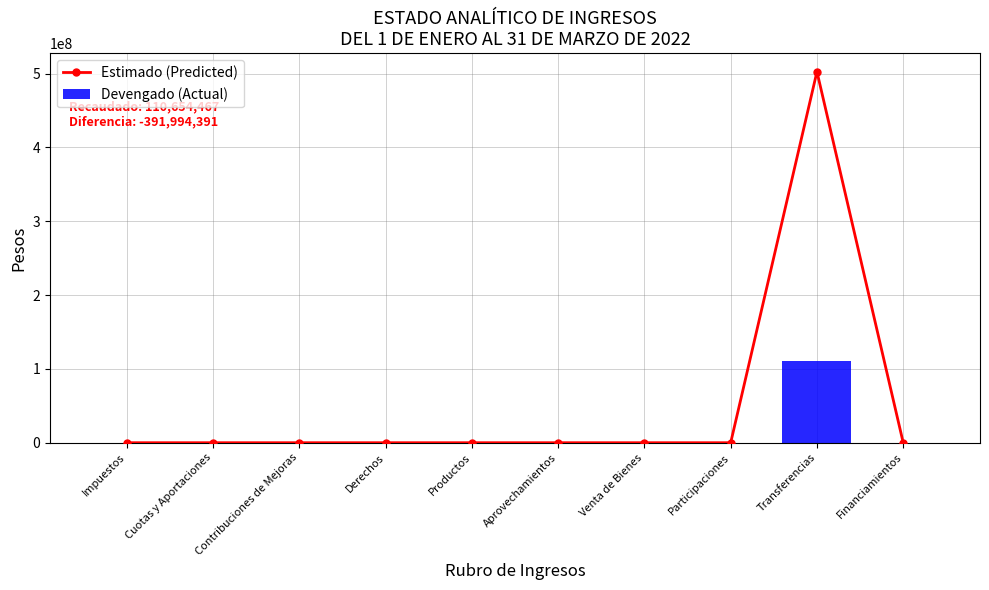

Where is Estimado (Predicted) nearest to the value 251324429?

Impuestos